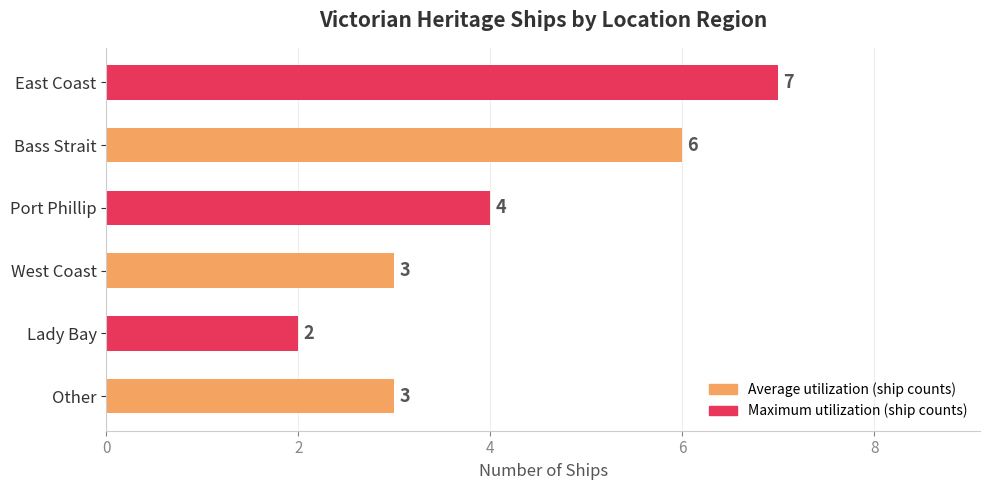

How many values are between 3 and 6?

4